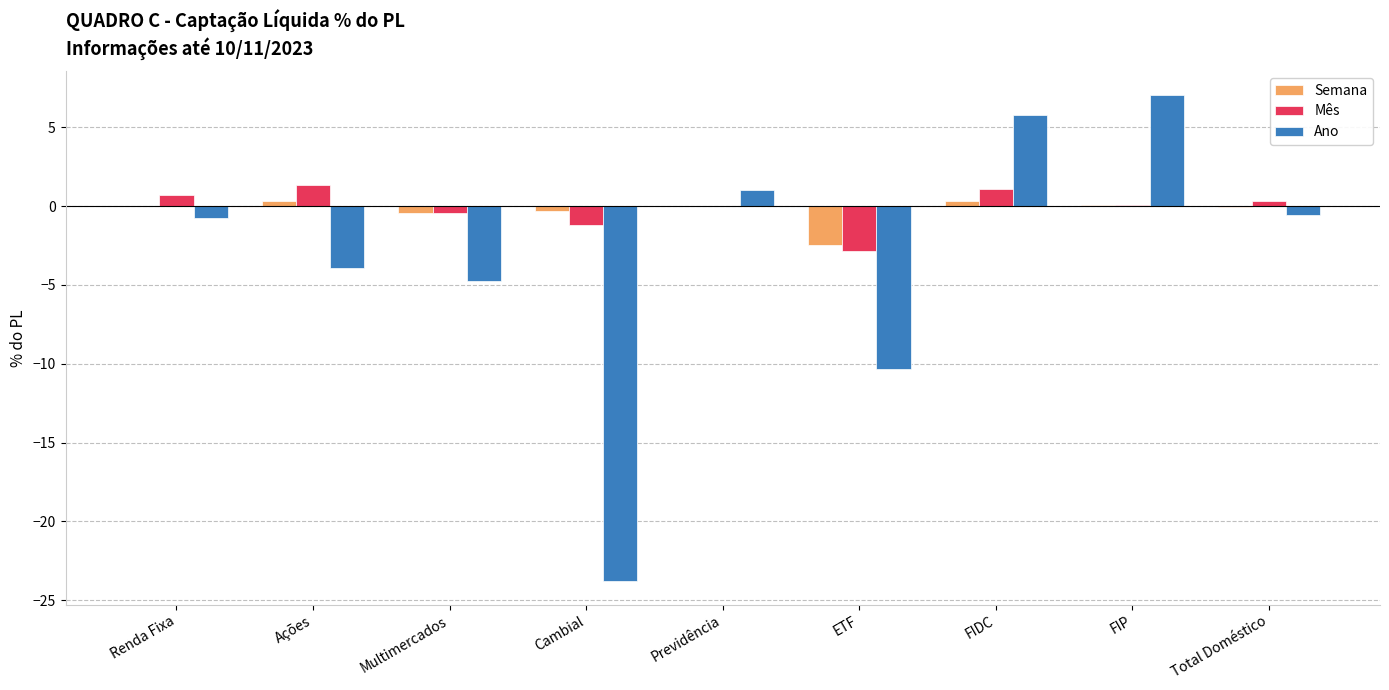

Is the value of Ano at Cambial greater than the value of Semana at Renda Fixa?

No